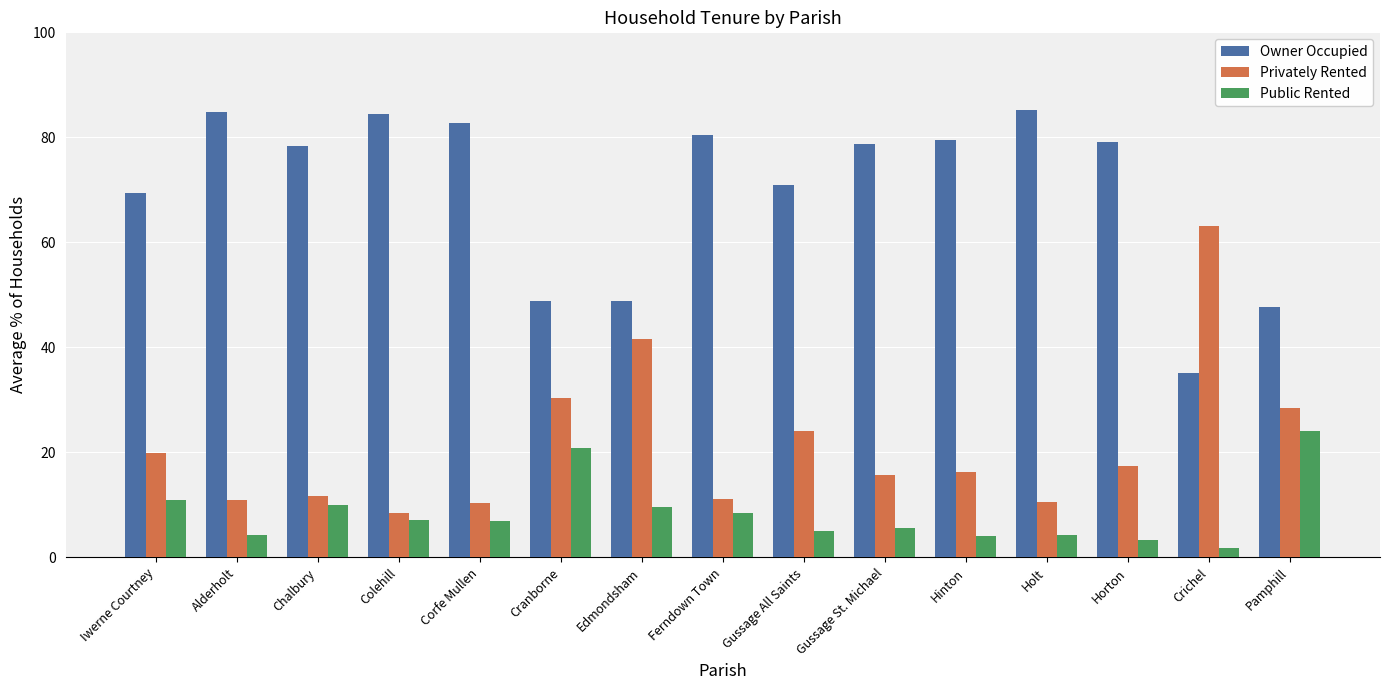

Does the chart contain any negative values?

No